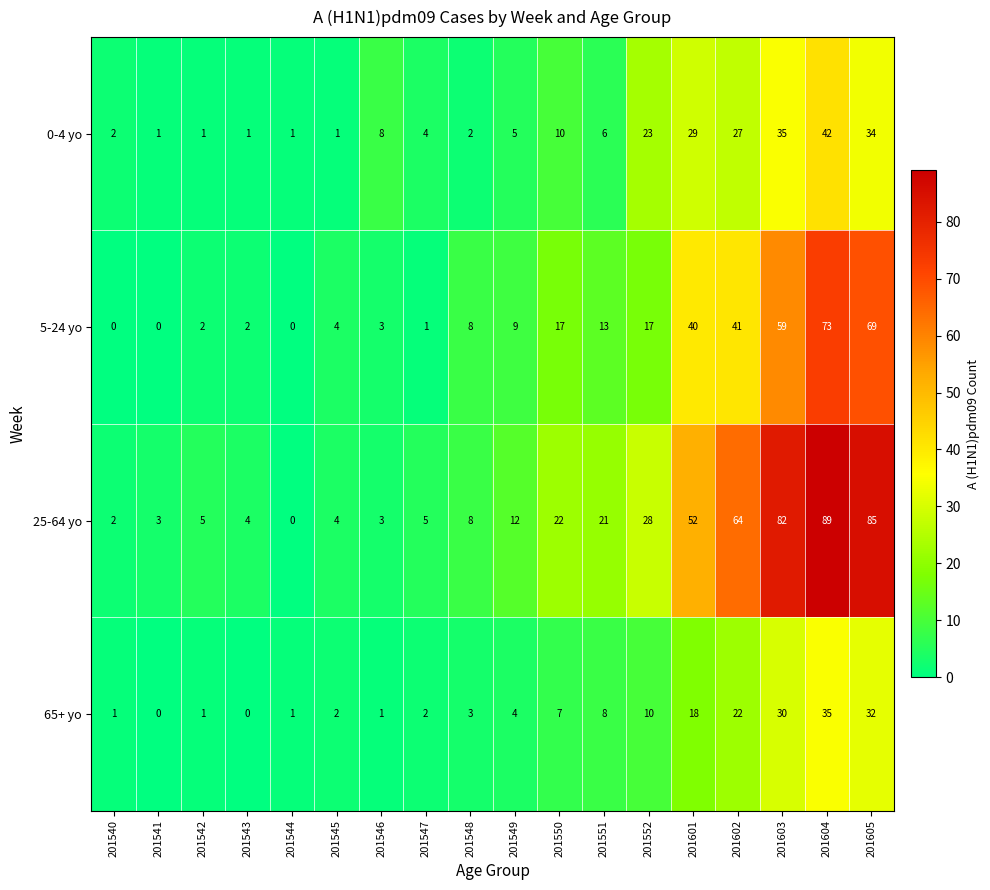

At 201543, list the series in order from largest to smallest.

25-64 yo, 5-24 yo, 0-4 yo, 65+ yo